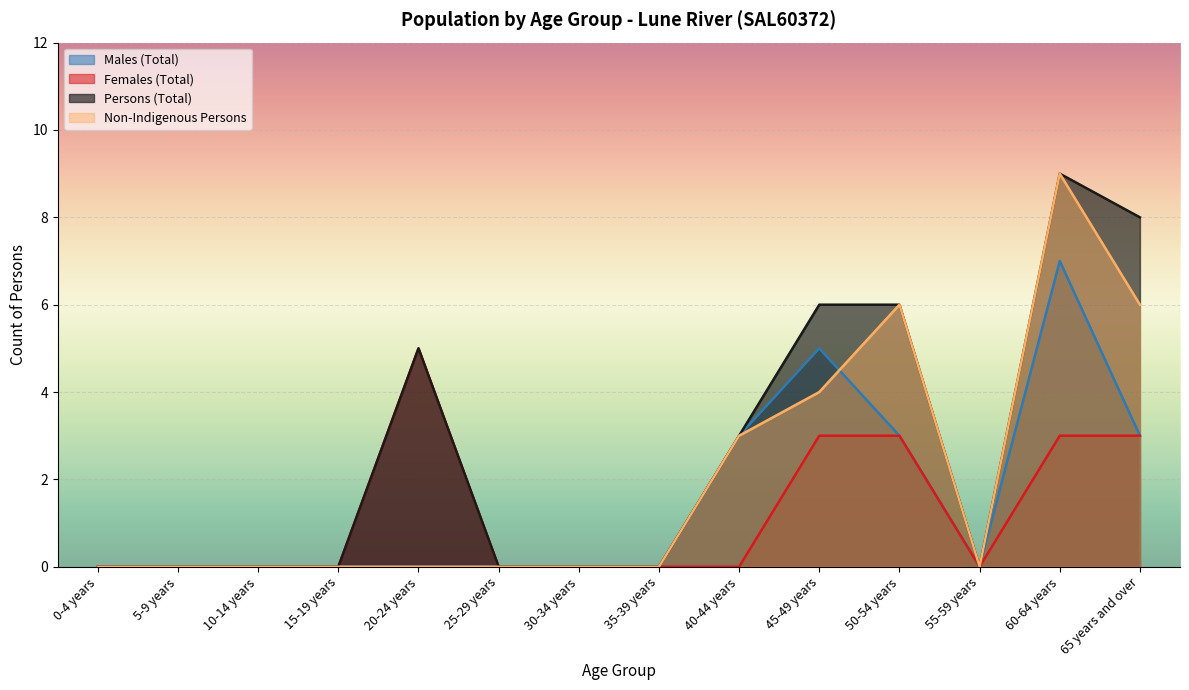

Reading left to right, what are all the values shown in this chart?

Males (Total): 0	0	0	0	0	0	0	0	3	5	3	0	7	3
Females (Total): 0	0	0	0	5	0	0	0	0	3	3	0	3	3
Persons (Total): 0	0	0	0	5	0	0	0	3	6	6	0	9	8
Non-Indigenous Persons: 0	0	0	0	0	0	0	0	3	4	6	0	9	6